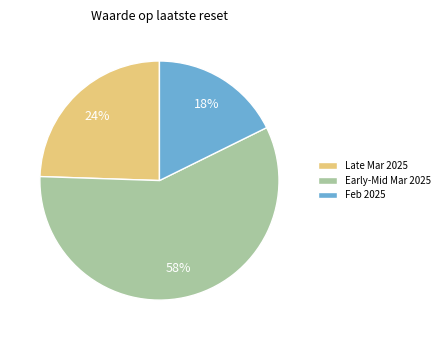

To the nearest percent, what is the average slice percentage?

33%